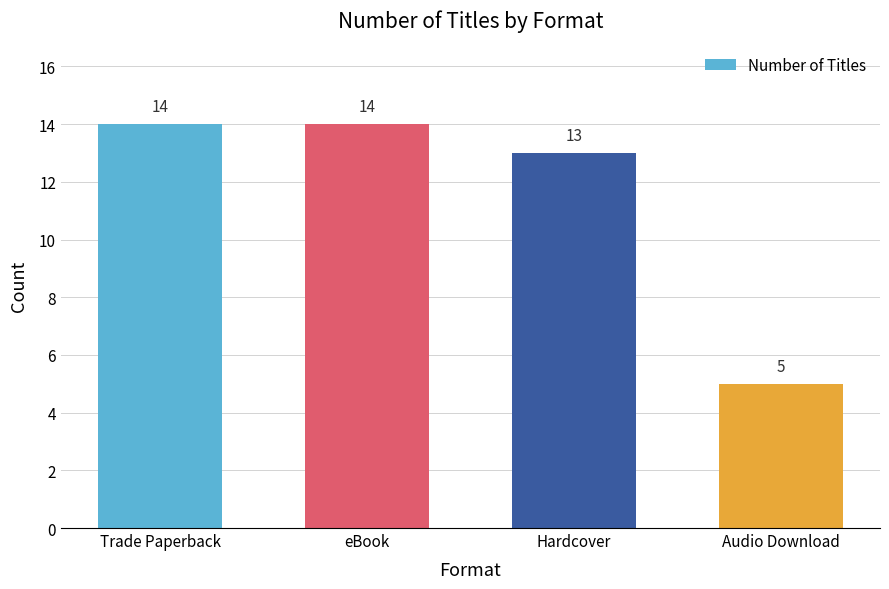

What is the minimum value shown in the chart?

5